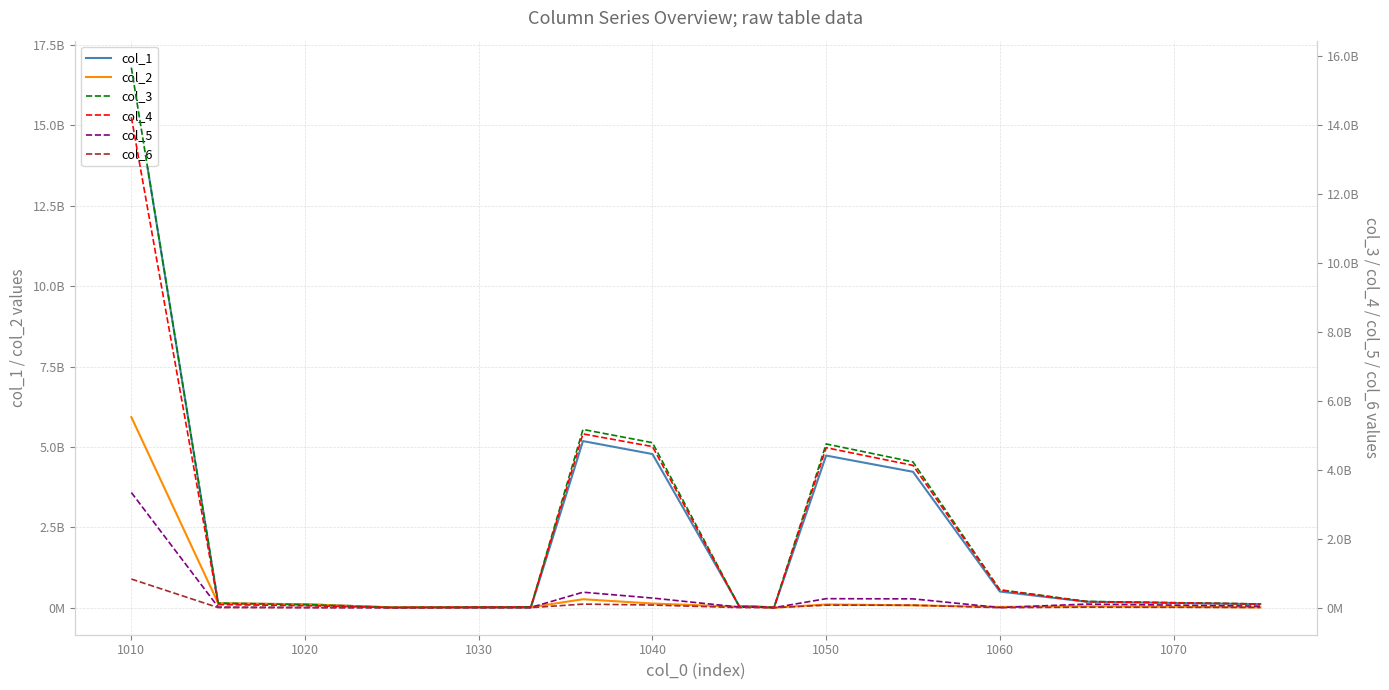

The value of col_2 at 14 is 19021814. True or false?

False